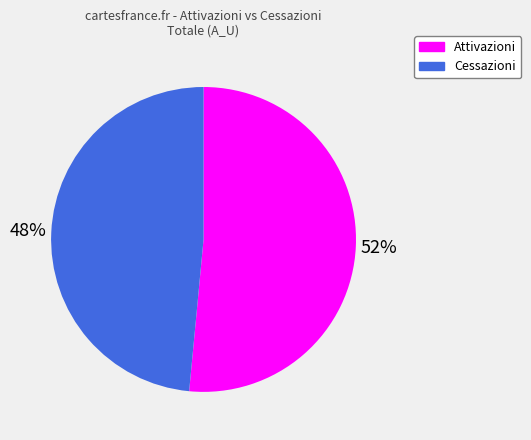

How many slices are in this pie chart?

2